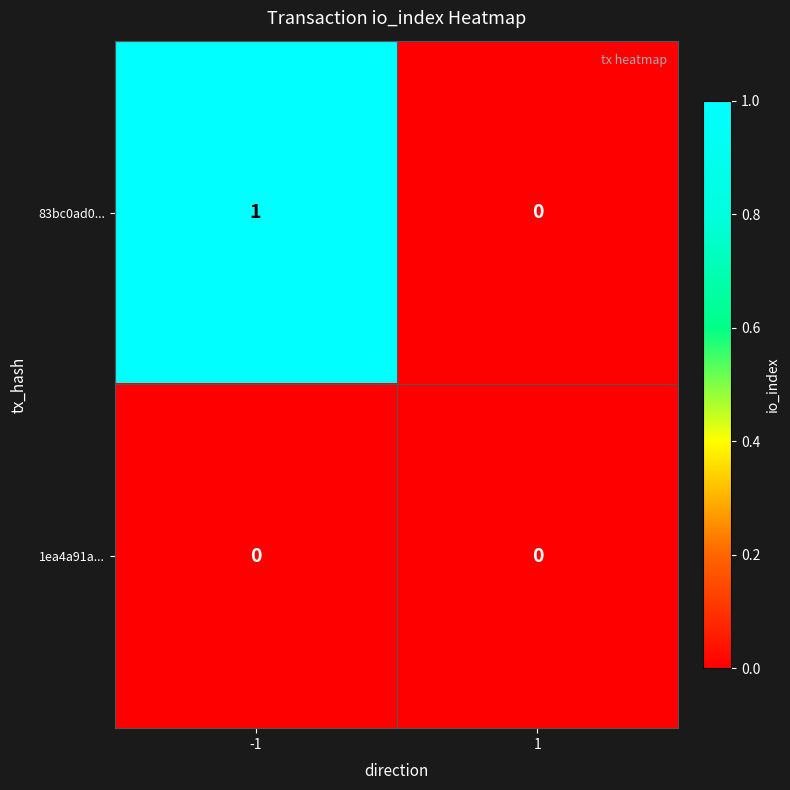

The 83bc0ad0... series shows 1 at -1. True or false?

True